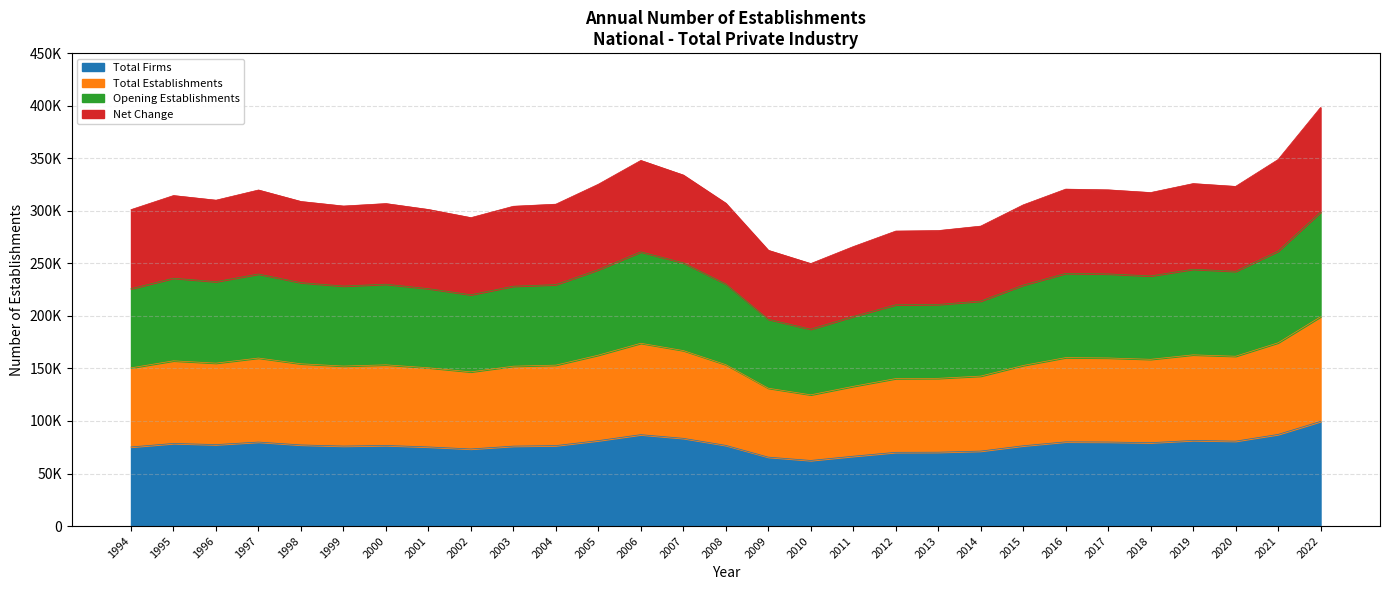

Does the chart display data point markers on the line(s)?

No